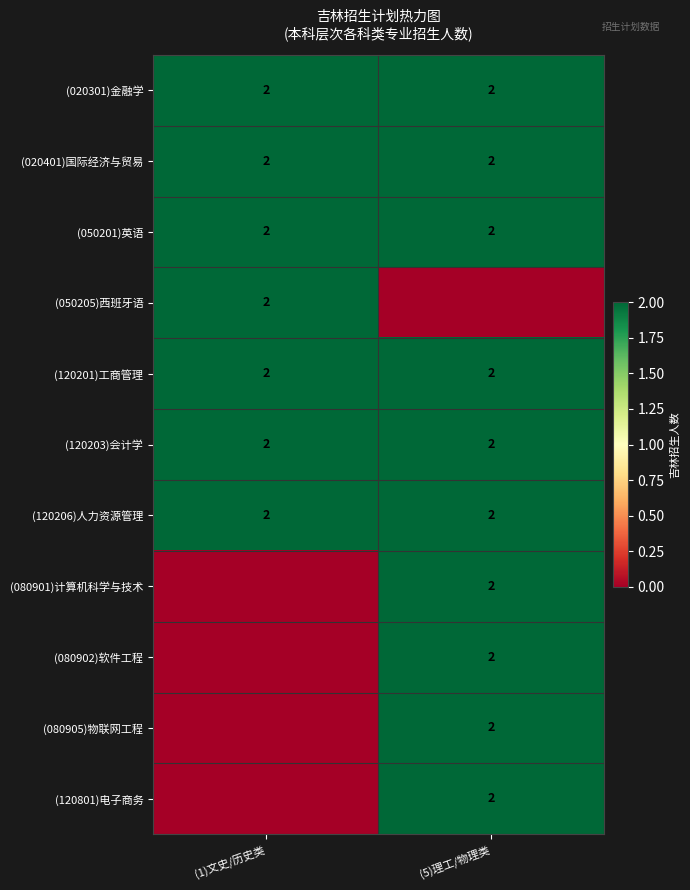

The value of (080902)软件工程 at (5)理工/物理类 is 2. True or false?

True